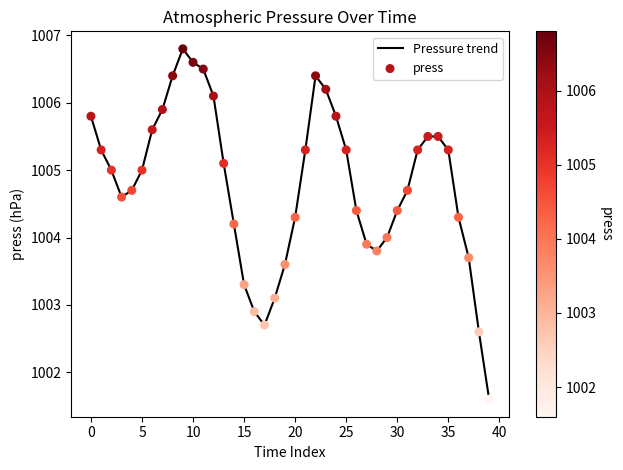

What is the maximum value shown in the chart?

1006.8